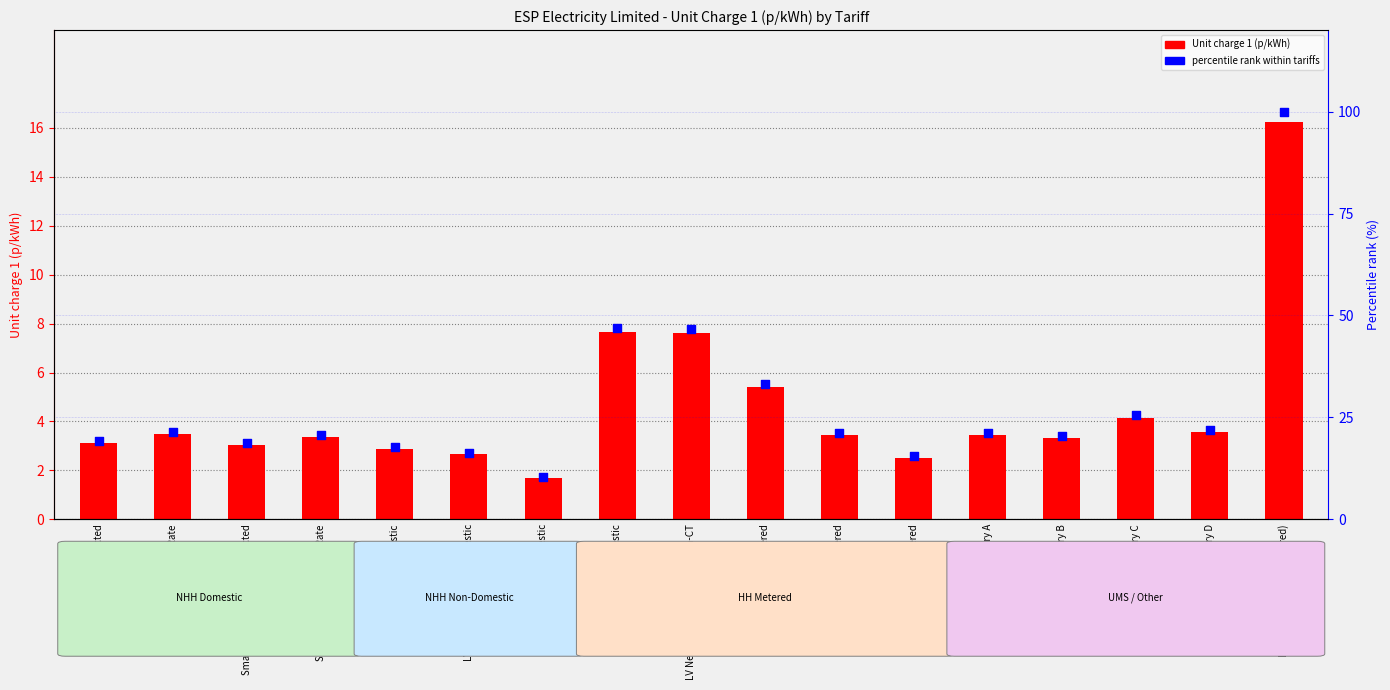

At which category is the sum across all series the highest?

LV UMS (Pseudo HH Metered)